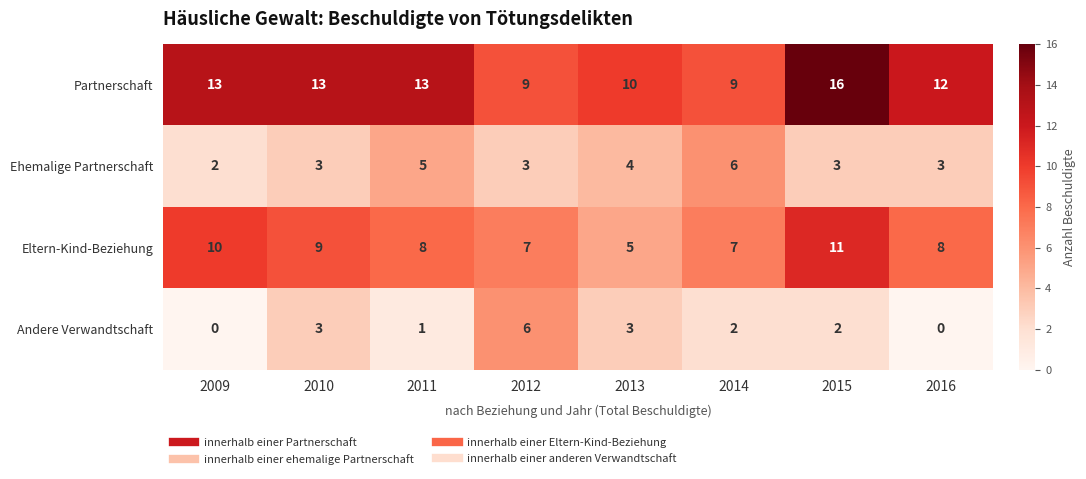

How many categories are shown in the chart?

8